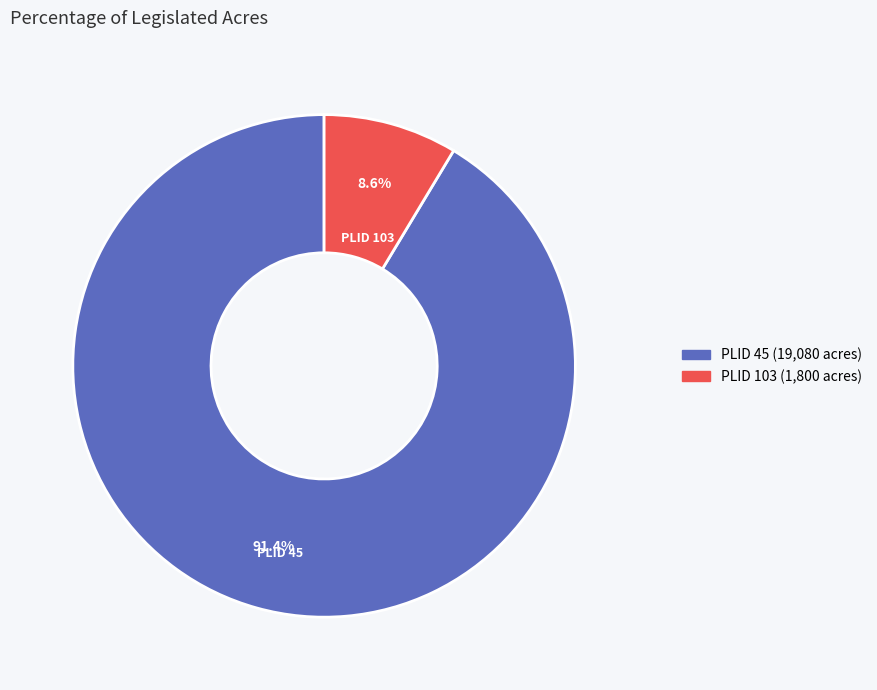

Does any single category account for the majority?

Yes